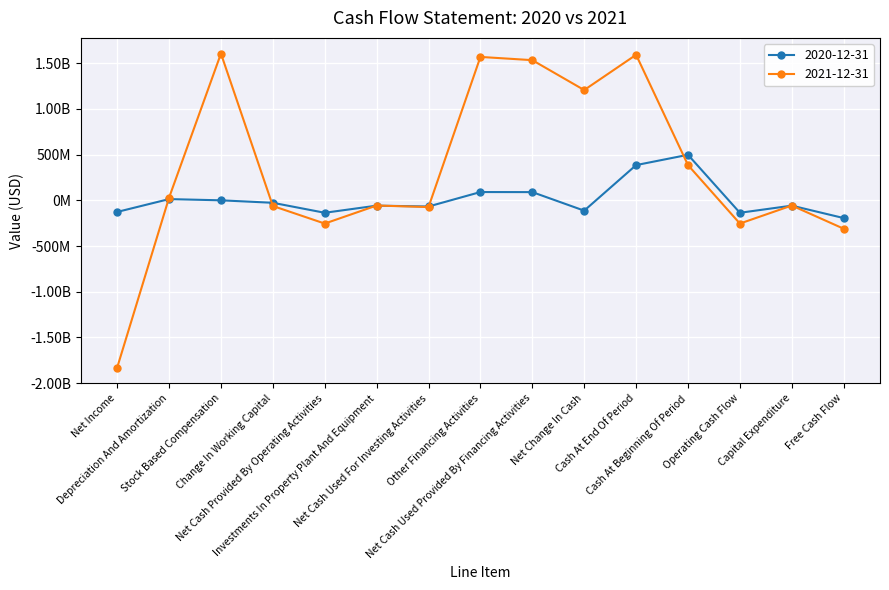

What are all the series names shown in the legend?

2020-12-31, 2021-12-31